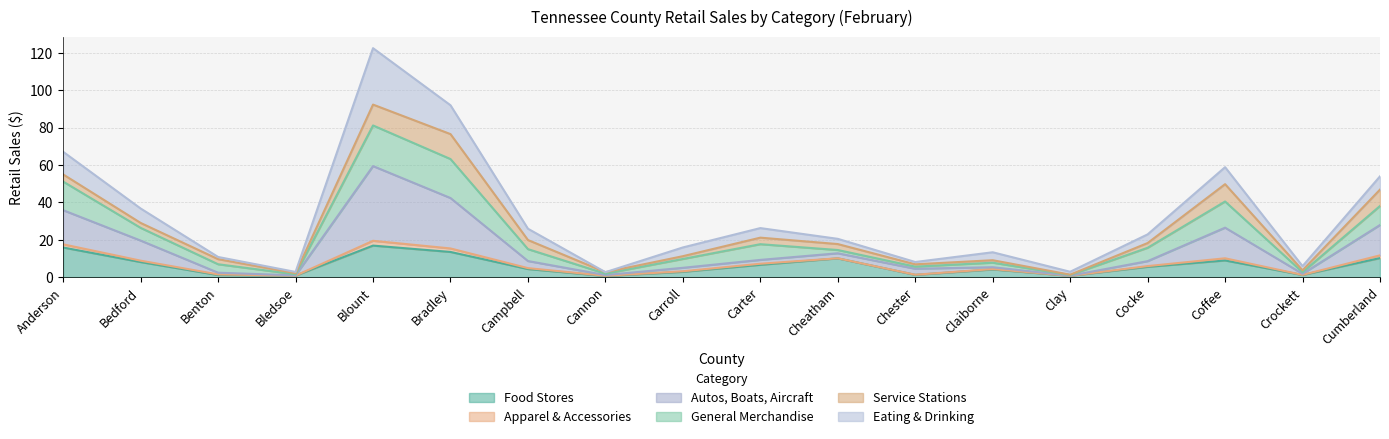

What position from the right is Bedford?

17